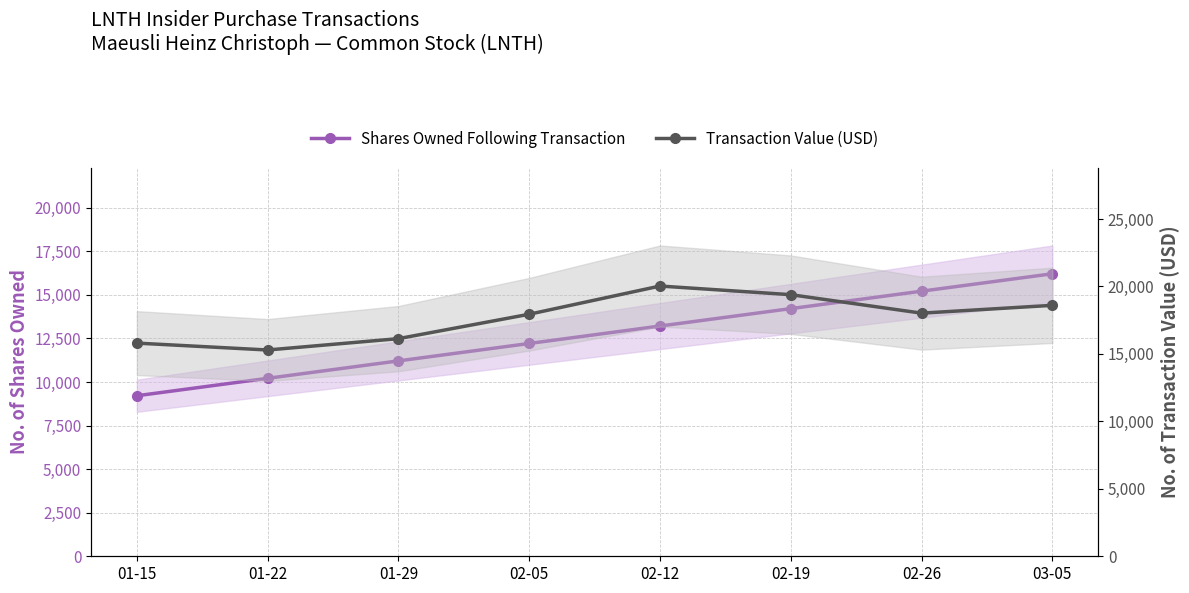

What are all the series names shown in the legend?

Shares Owned Following Transaction, Transaction Value (USD)